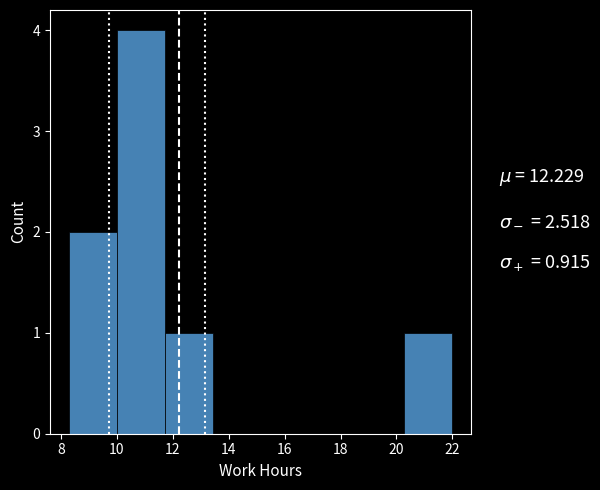

Reading left to right, transcribe this chart: for each bar, give the range it covers on the x-axis and its height. Neither the bar edges nor the heights are printed on the chart, so give them approximately, as read against the axes.

8.4 to 10.0: 2
10.0 to 11.8: 4
11.8 to 13.4: 1
13.4 to 15.2: 0
15.2 to 16.8: 0
16.8 to 18.6: 0
18.6 to 20.2: 0
20.2 to 22.0: 1